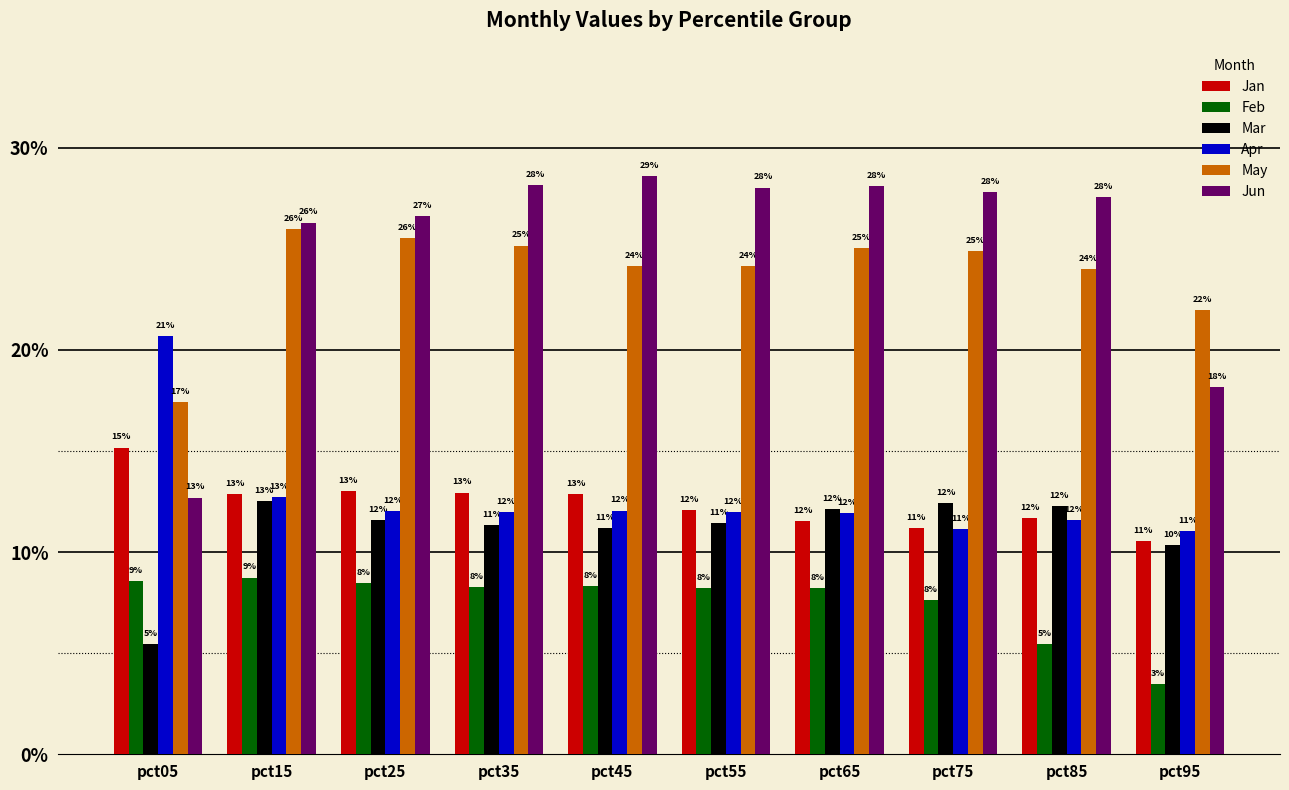

Which label corresponds to the smallest value in the chart?

pct95